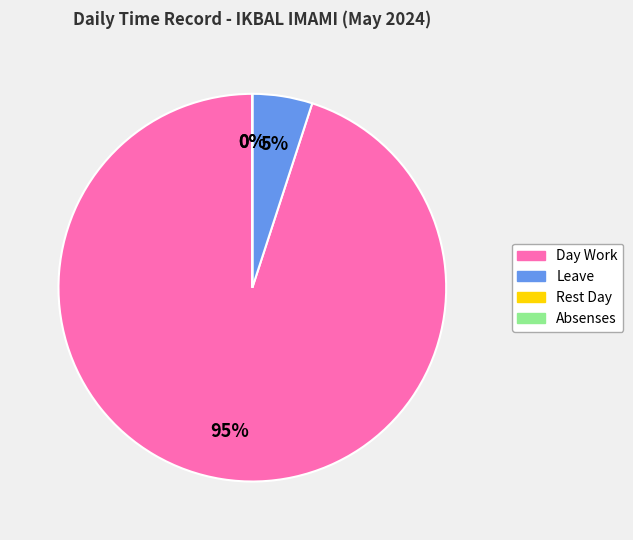

Is Leave the majority of the pie?

No